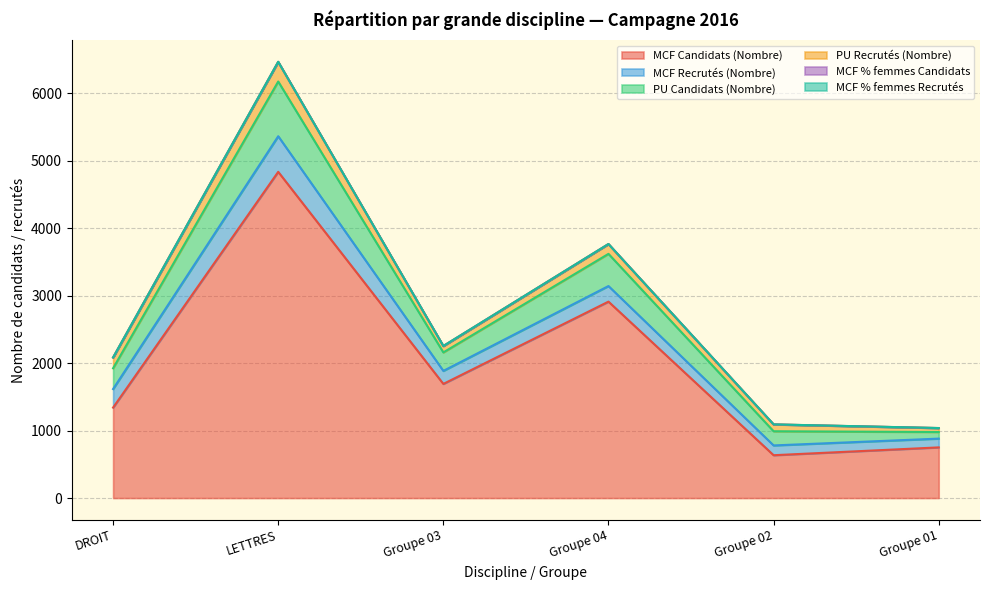

Which category has the highest value in the MCF % femmes Recrutés series?

Groupe 03